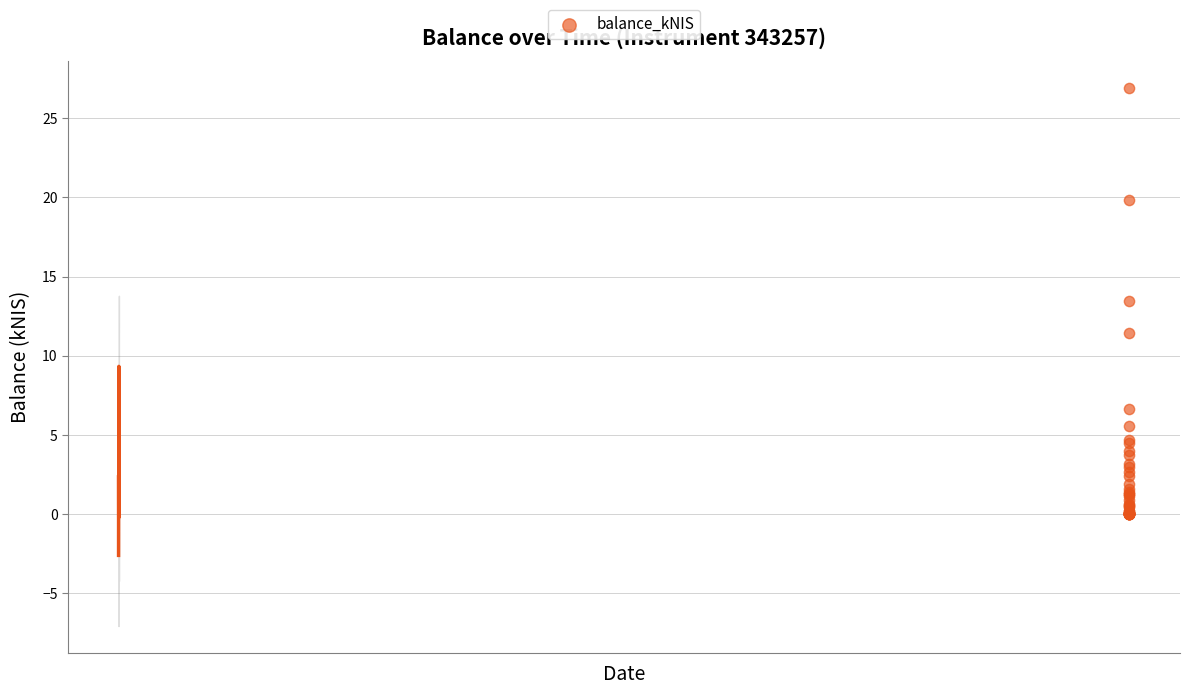

What Y value in the scatter plot is closest to 13?

13.5